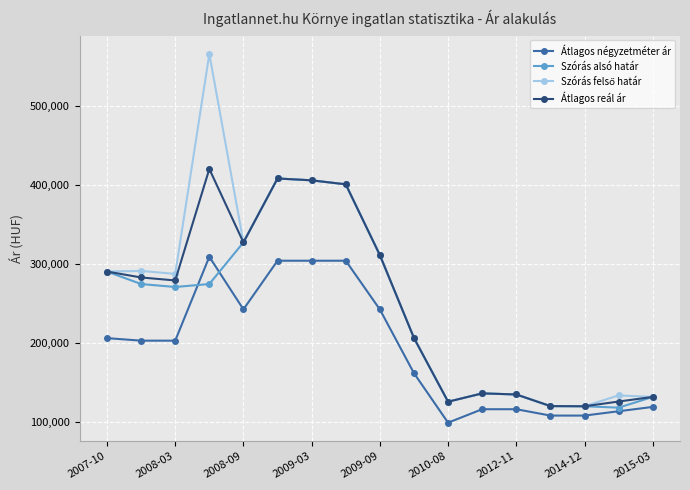

What is the minimum value shown in the chart?

99059